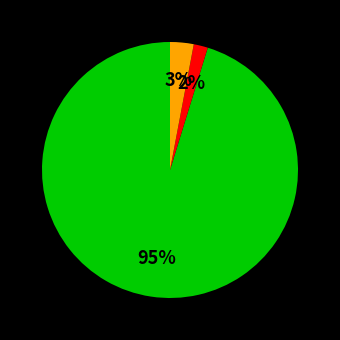

Is there a majority slice in this chart?

Yes